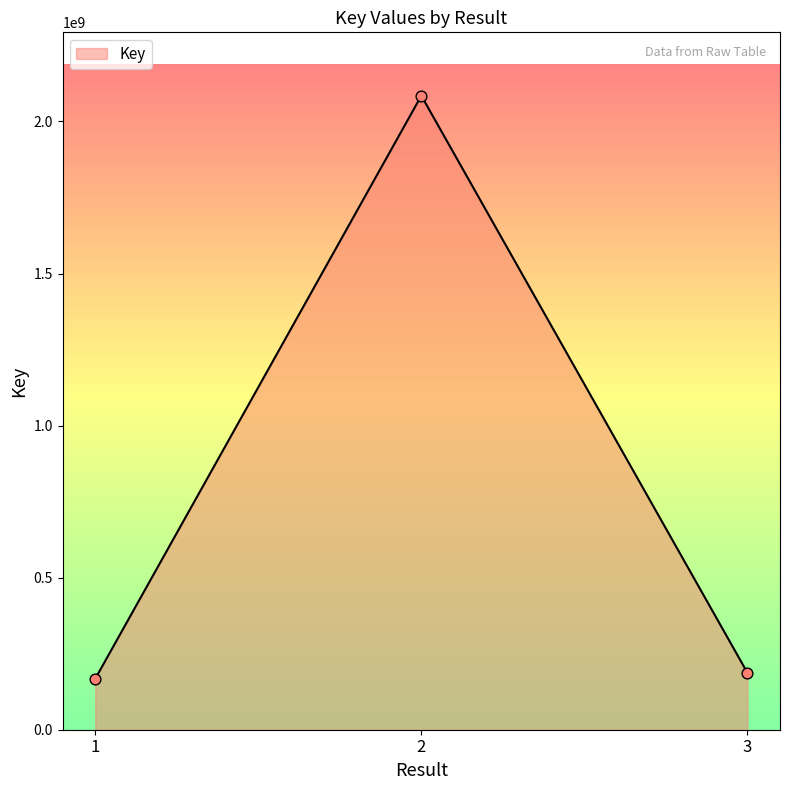

Which has a higher value, 3 or 2?

2